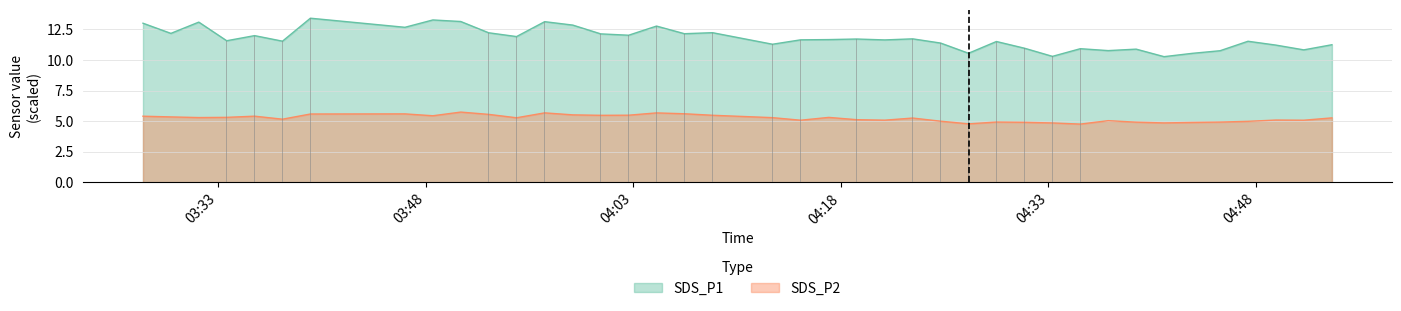

What are all the series names shown in the legend?

SDS_P1, SDS_P2